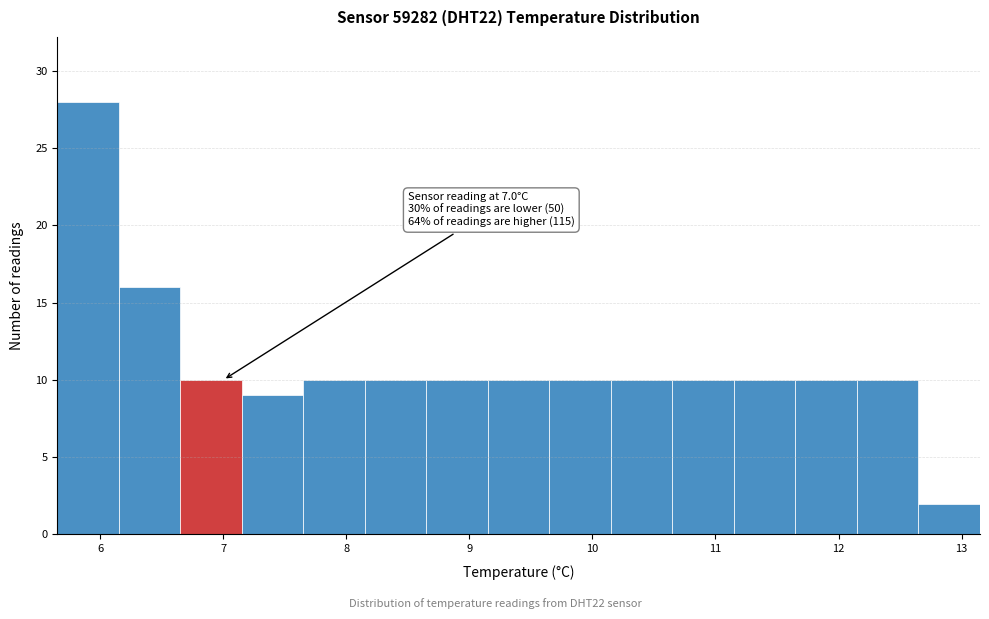

Over which range of the x-axis is the bar tallest?

5.65 to 6.15